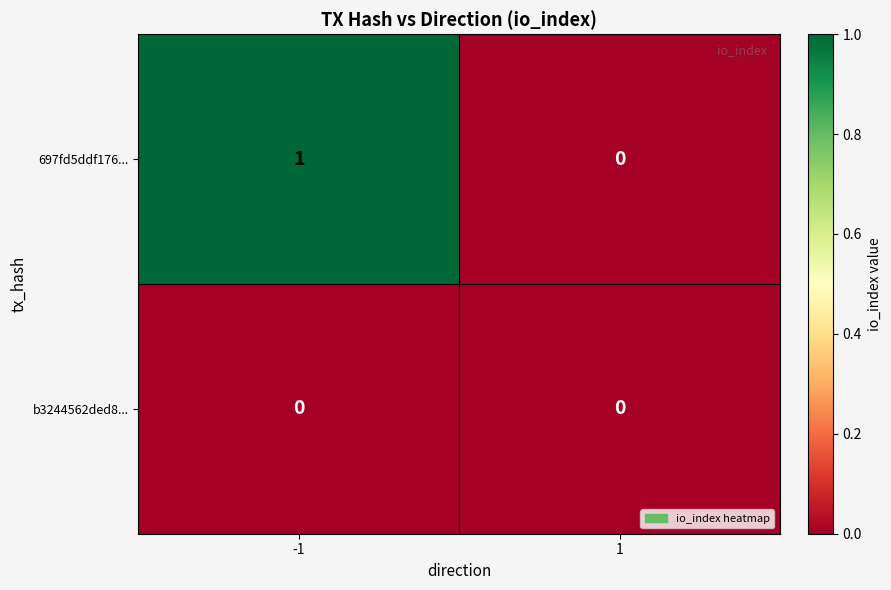

Which series changed the most between -1 and 1?

697fd5ddf176...